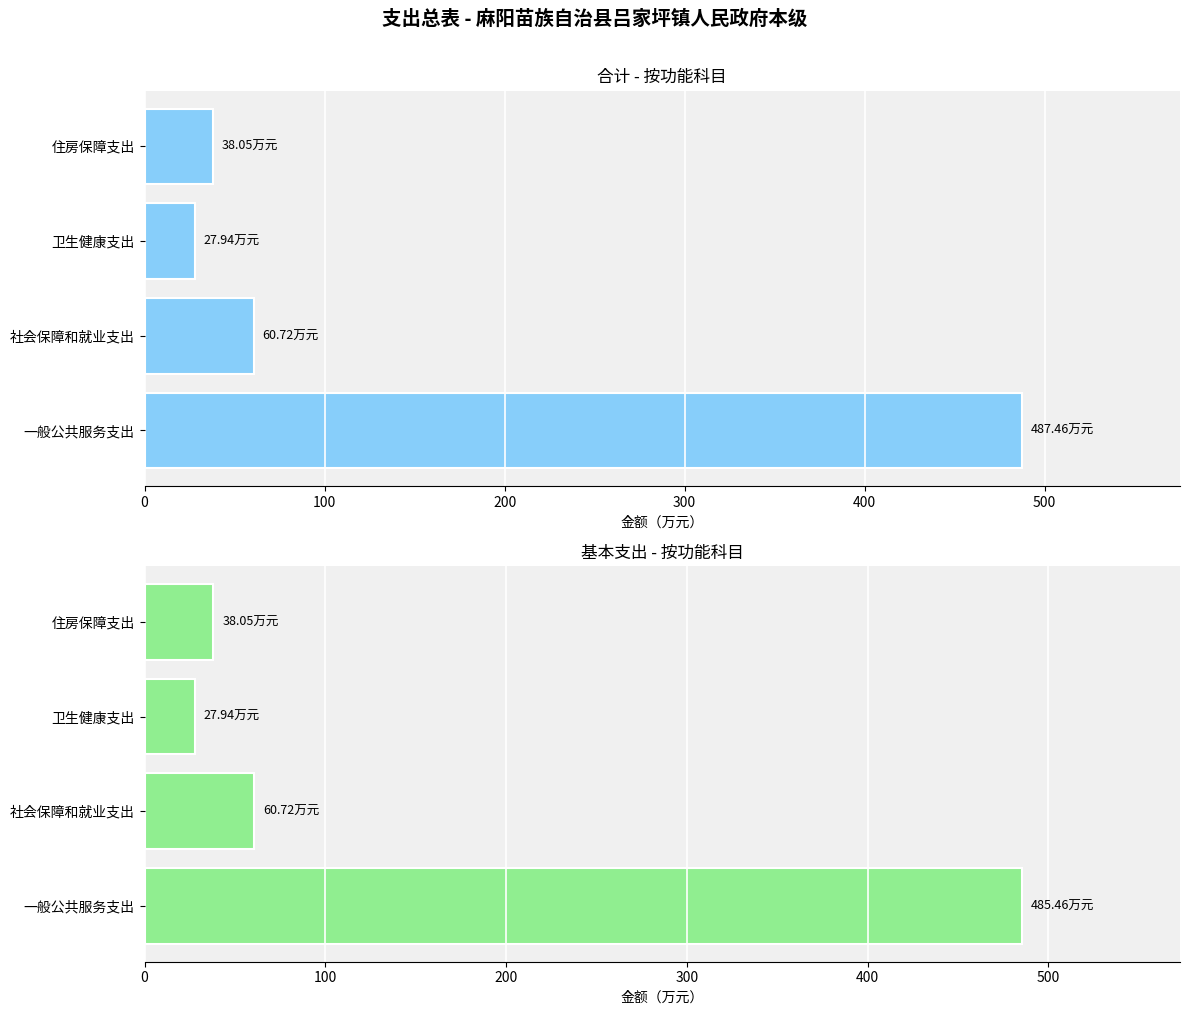

What is the value of the 基本支出 bar at the 3rd from the left?

27.9